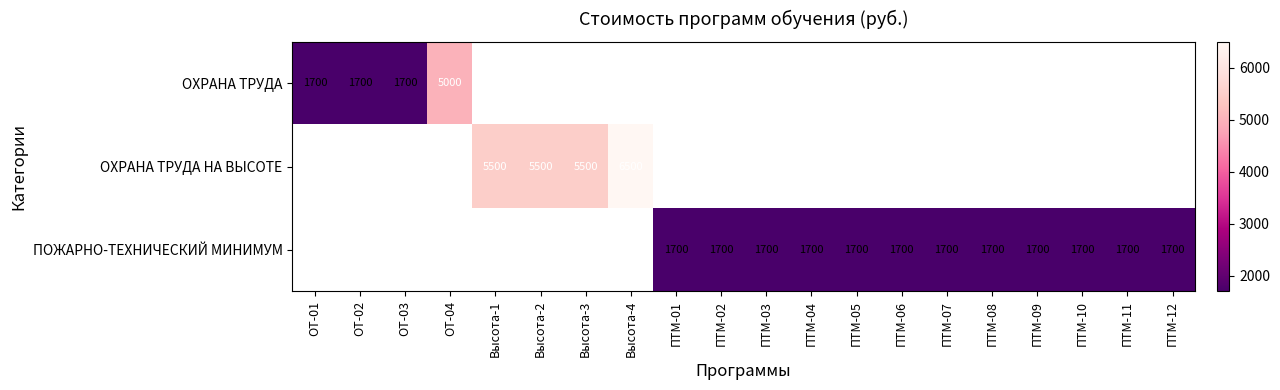

What is the maximum value shown in the chart?

6500.0